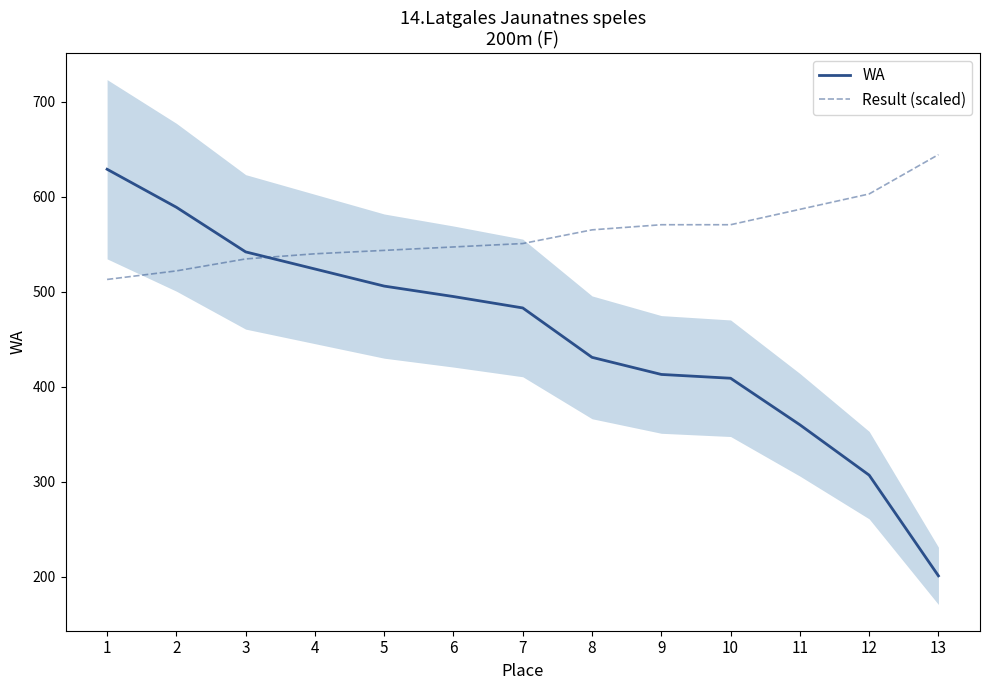

How many intersections are there between WA and Result (scaled)?

1